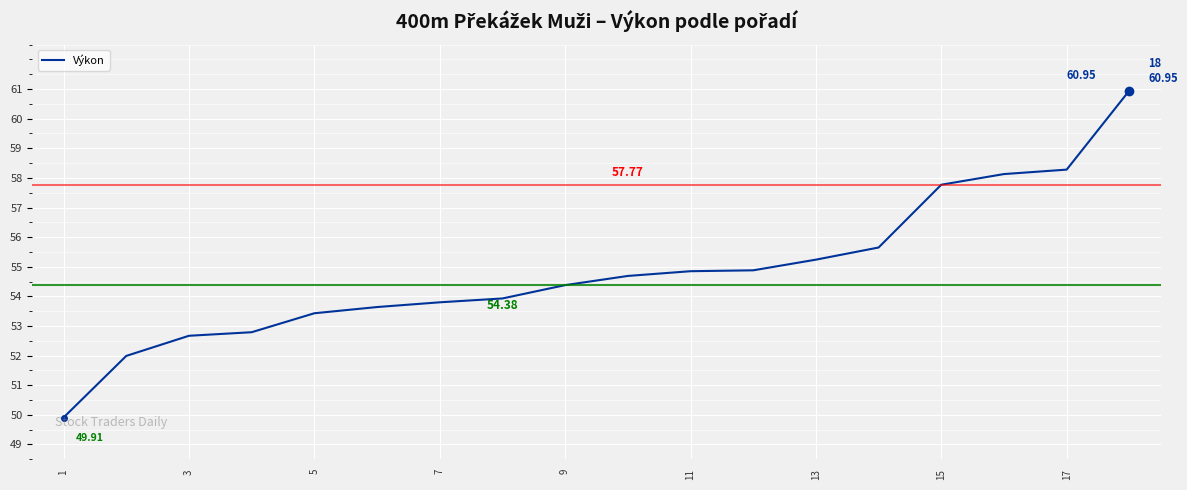

True or false: the data has more than 1 interior local peaks.

False